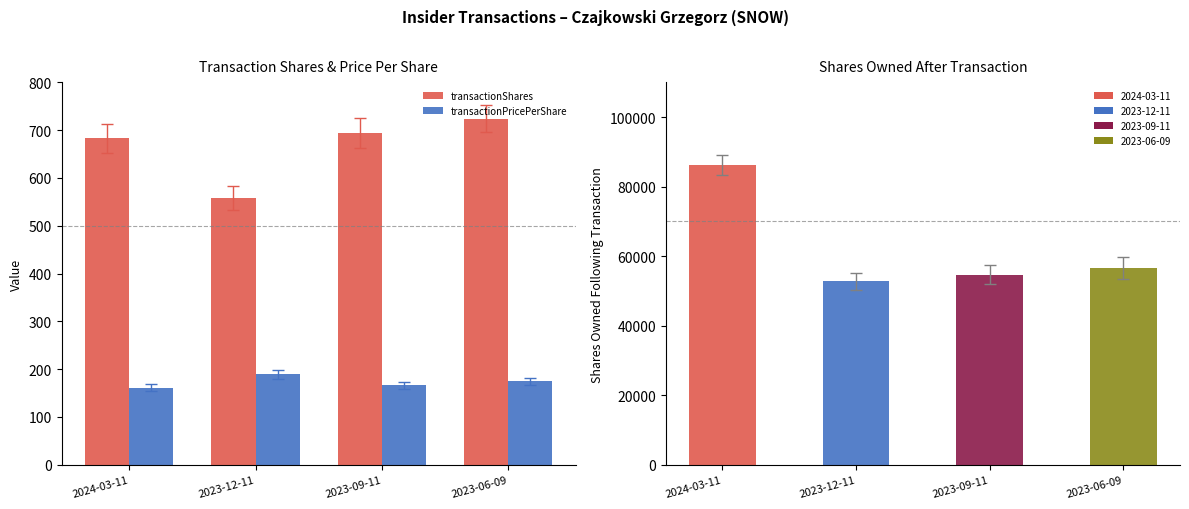

The value of sharesOwnedFollowingTransaction at 2024-03-11 is 86208.0. True or false?

True